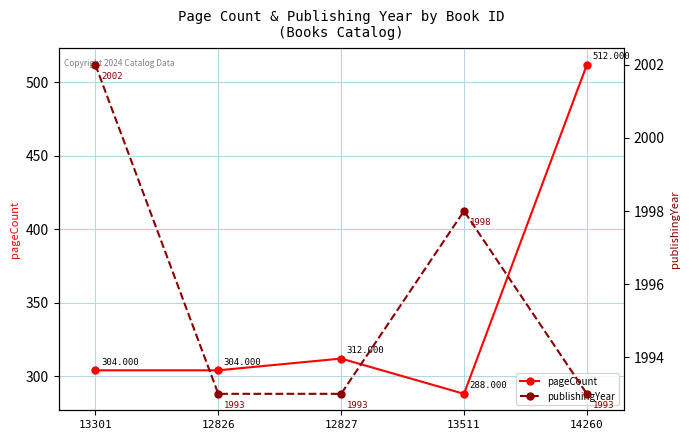

What is the minimum value shown in the chart?

288